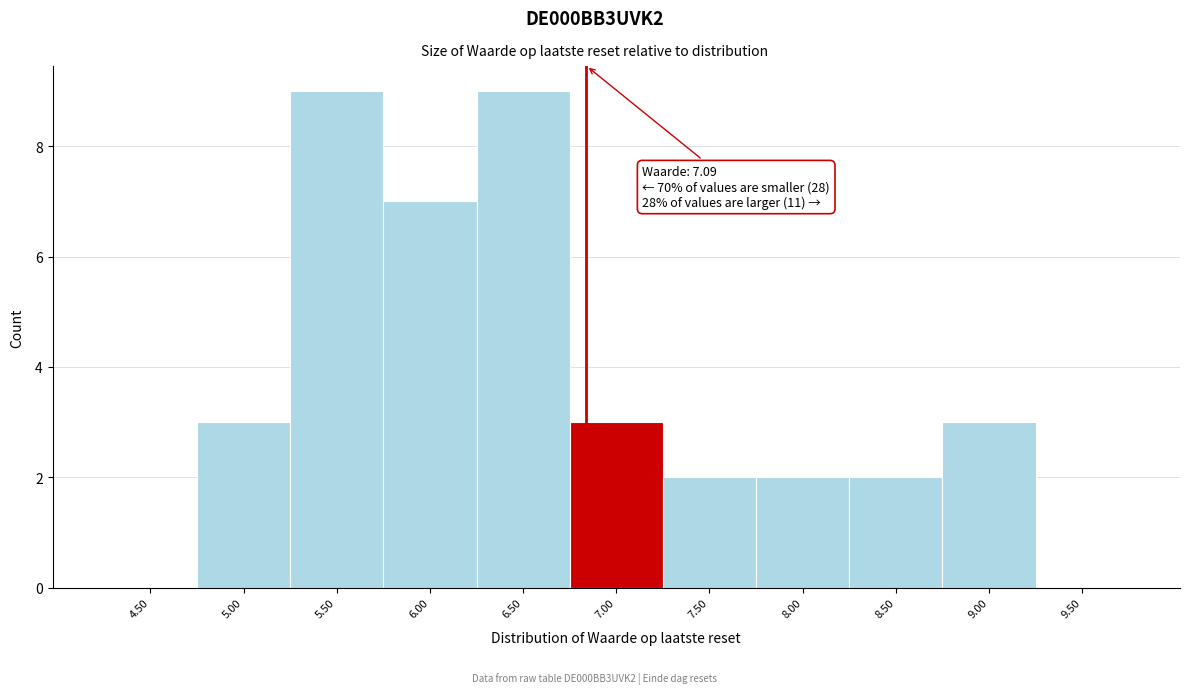

Reading right to left, transcribe all the data shown in this chart.

9.50=0	9.00=3	8.50=2	8.00=2	7.50=2	7.00=3	6.50=9	6.00=7	5.50=9	5.00=3	4.50=0